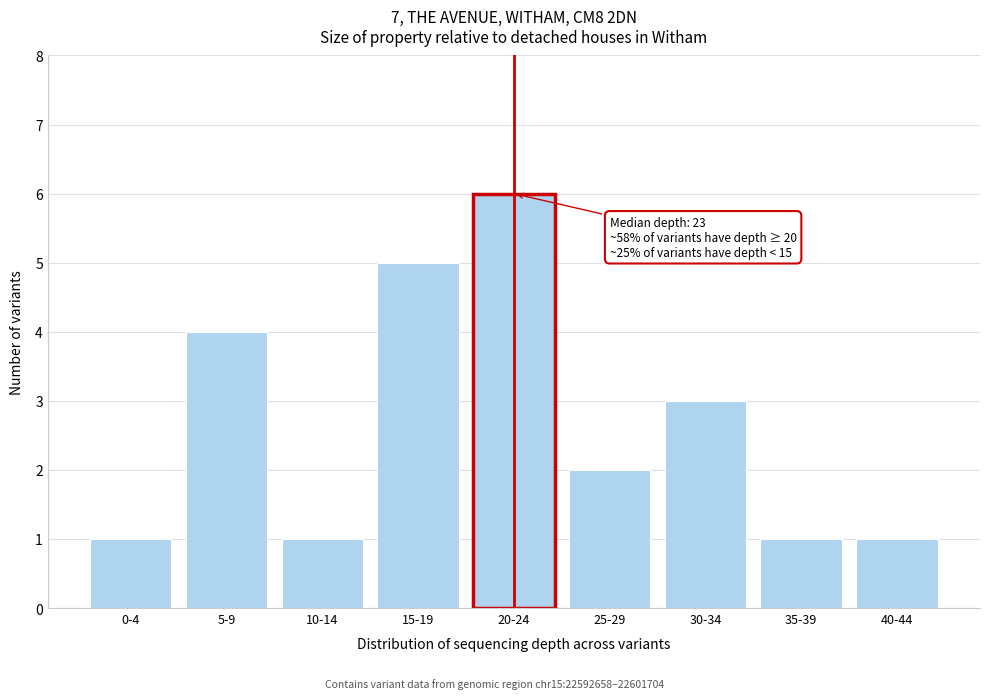

Reading left to right, transcribe all the data shown in this chart.

1	4	1	5	6	2	3	1	1